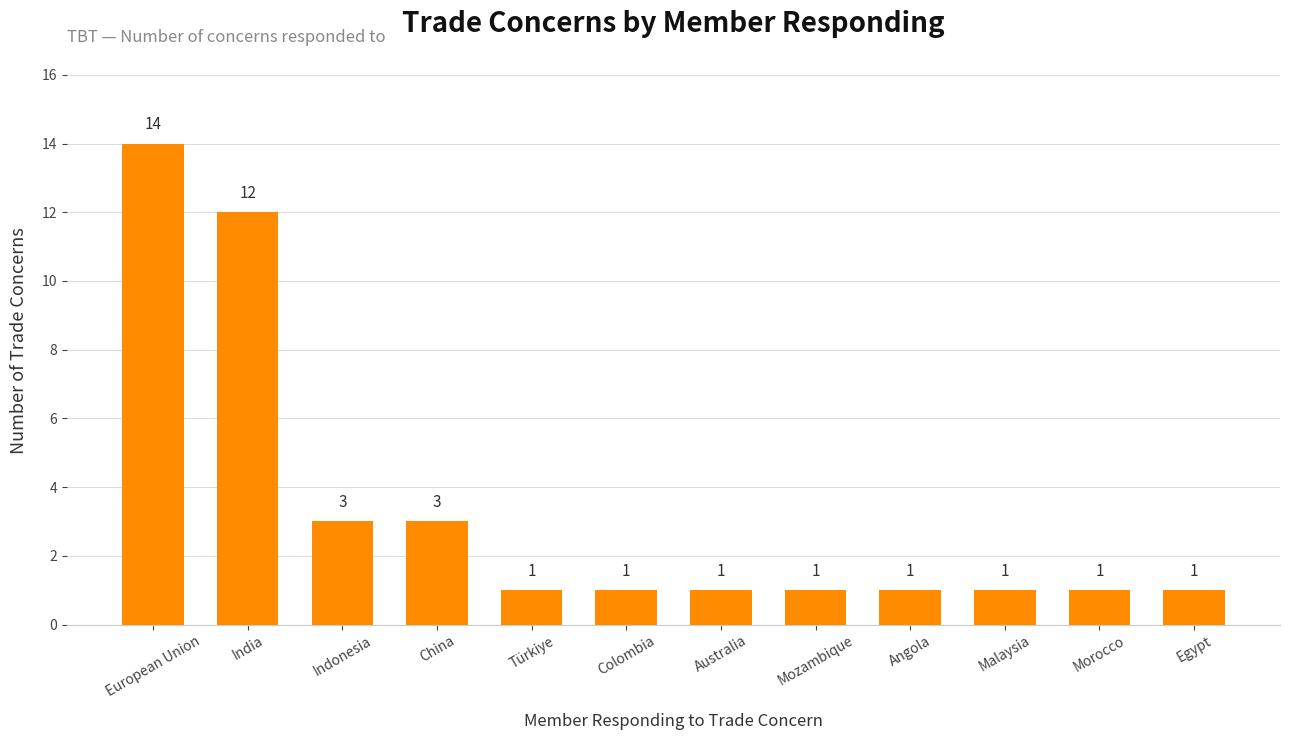

What is the ratio of the value at Türkiye to the value at Malaysia?

1.0